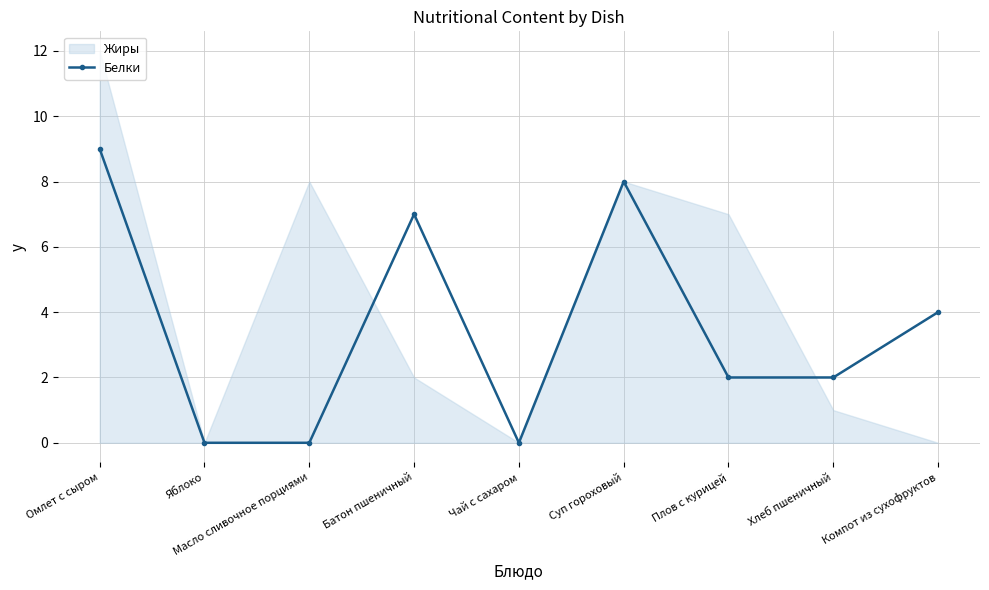

How many values are above zero?

6